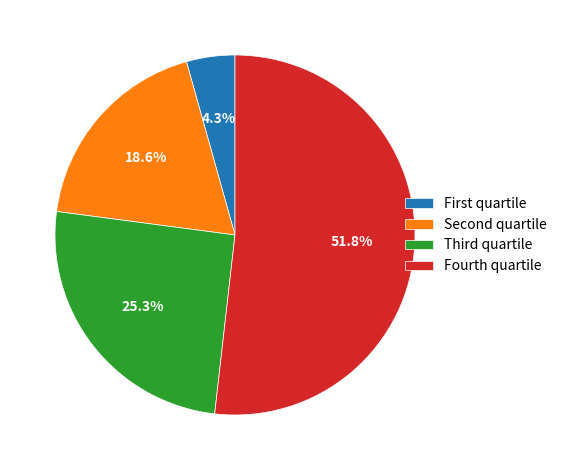

Is there any slice that represents more than half of the pie?

Yes